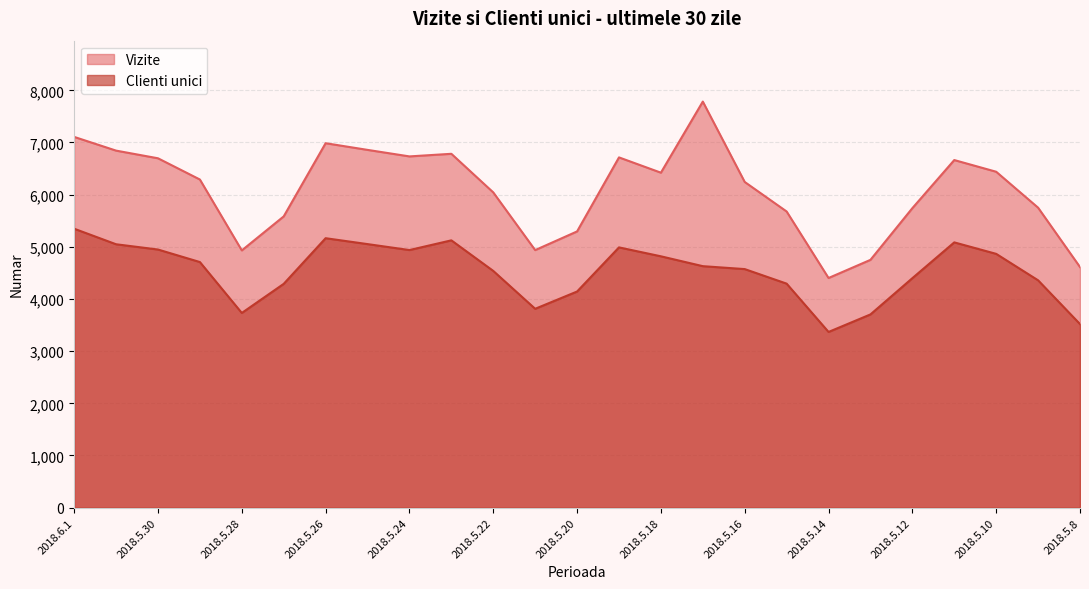

How many values in the Vizite series are below 6290?

12